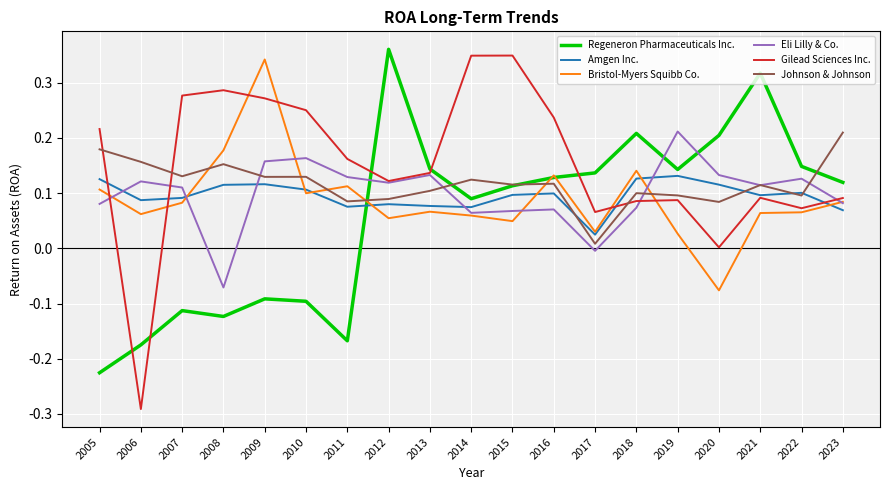

Which category has the highest value in the Regeneron Pharmaceuticals Inc. series?

2012